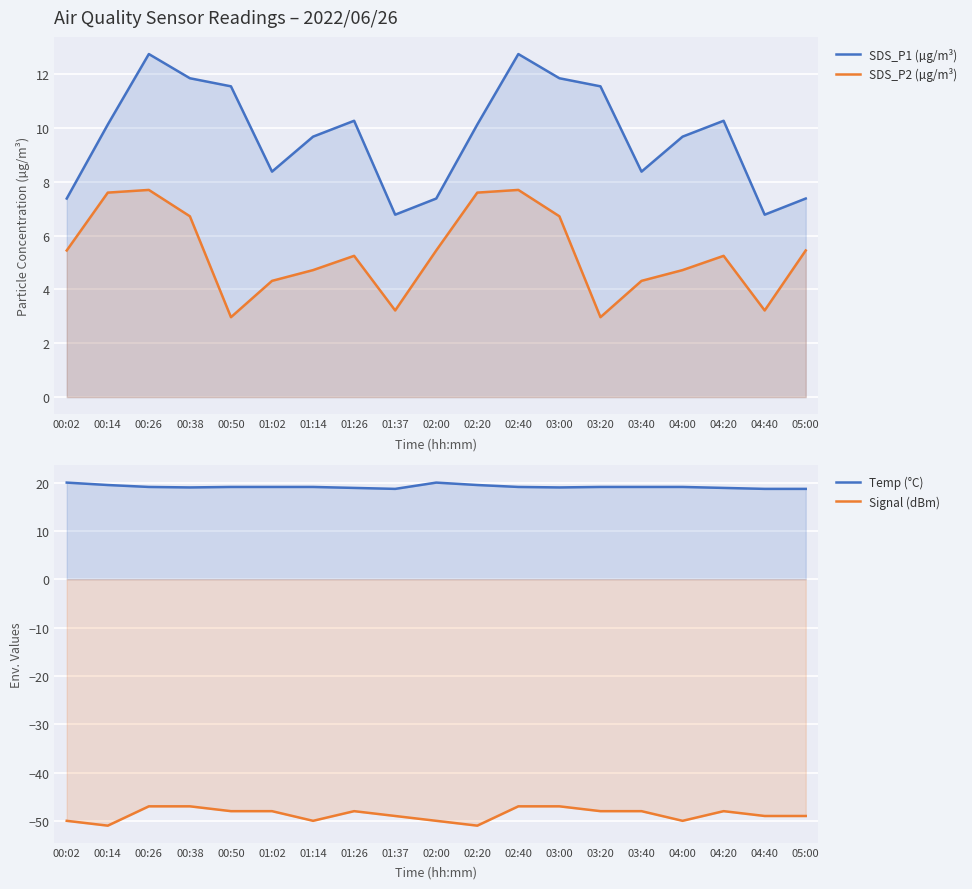

What is the difference between the highest and lowest values at 02:40?

66.1